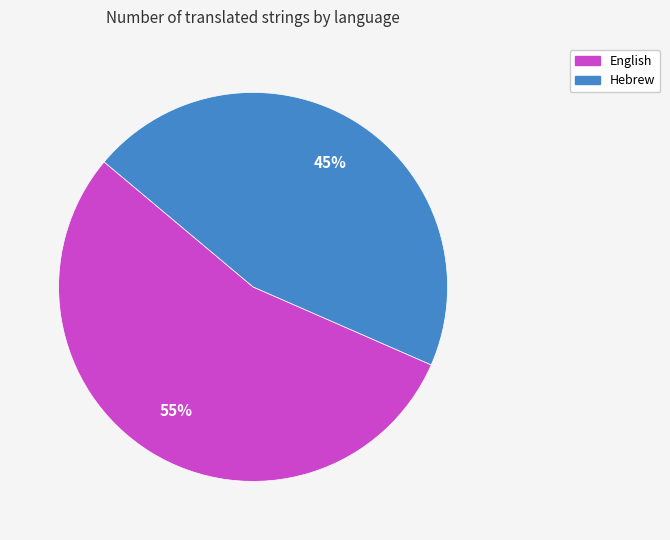

What is the largest slice in the pie chart?

English